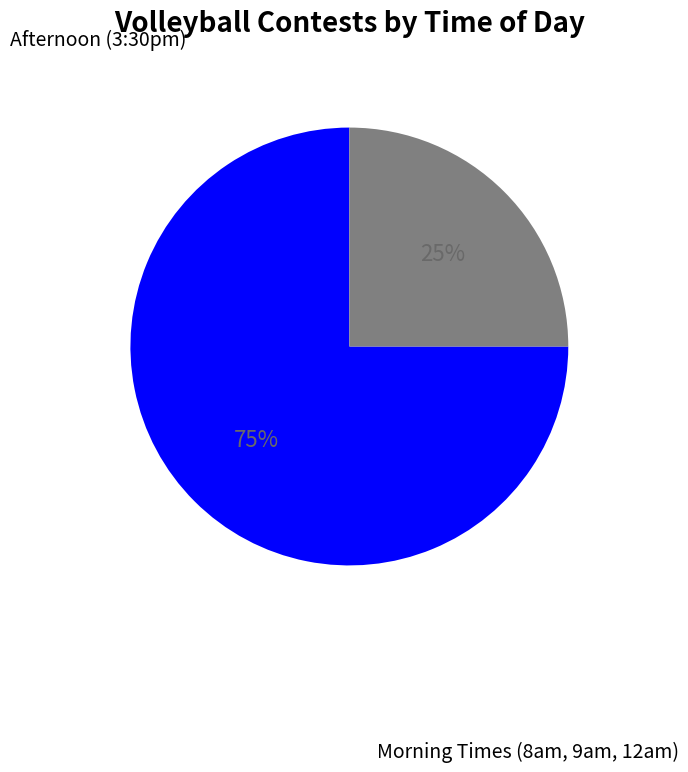

How many segments does this pie chart have?

2